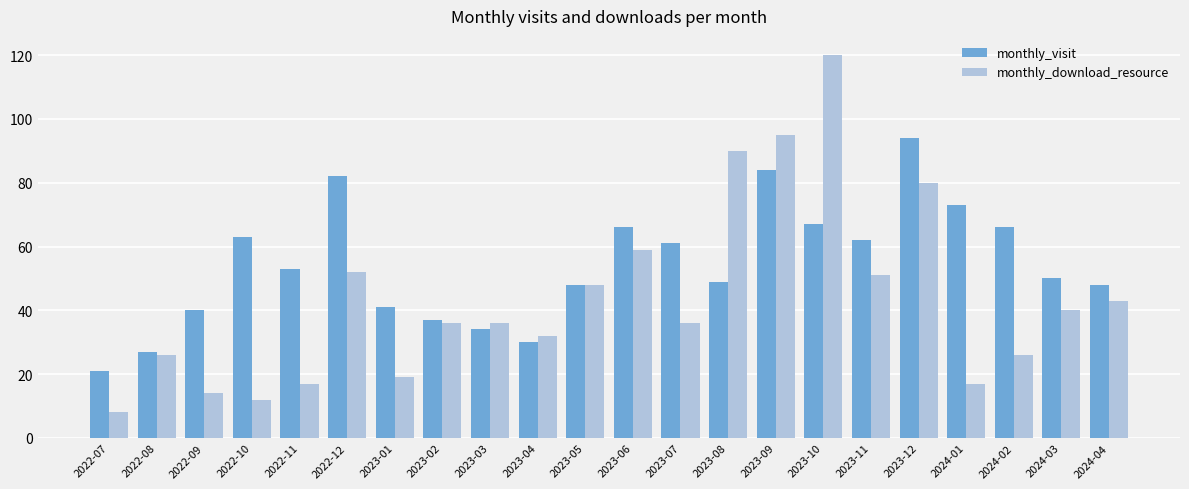

What is the difference between the maximum and minimum values in the monthly_visit series?

73